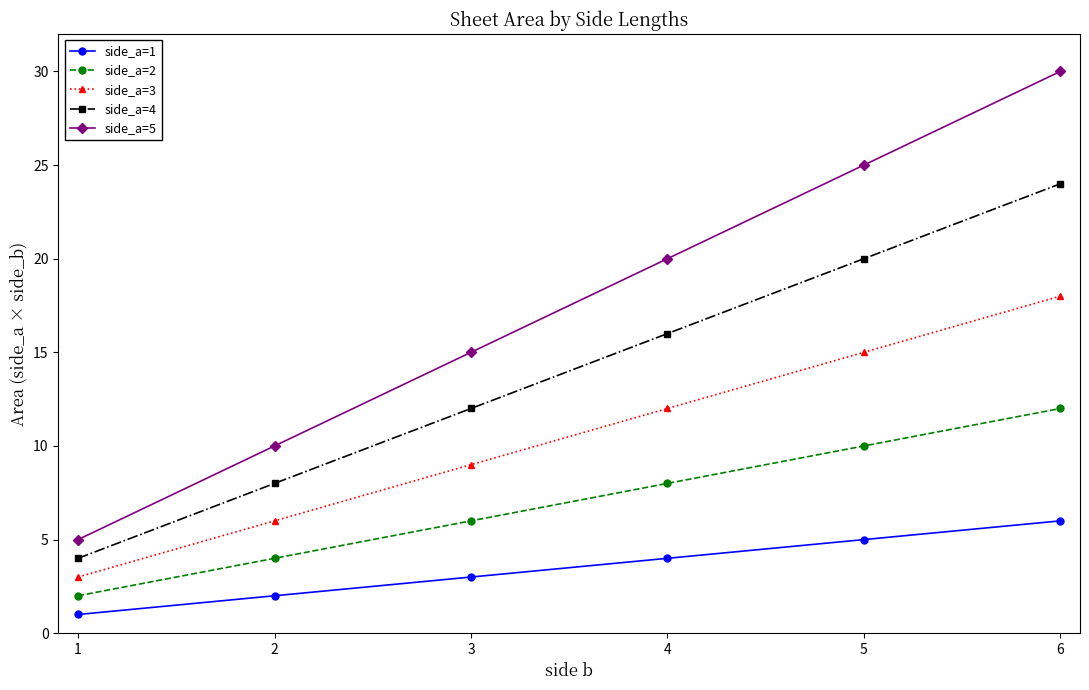

How many lines are shown in the chart?

5